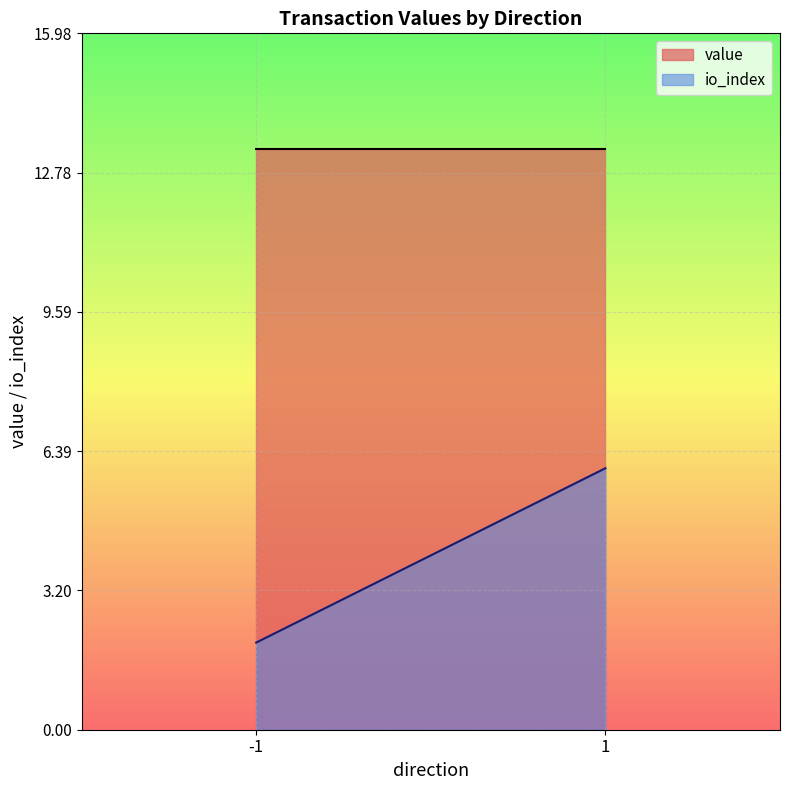

Reading left to right, extract all data points from this chart.

value: -1=13.3	1=13.3
io_index: -1=2.0	1=6.0